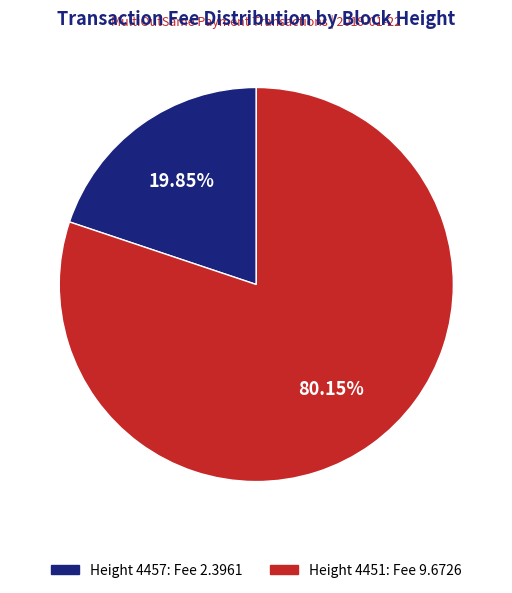

Is there any slice that represents more than half of the pie?

Yes